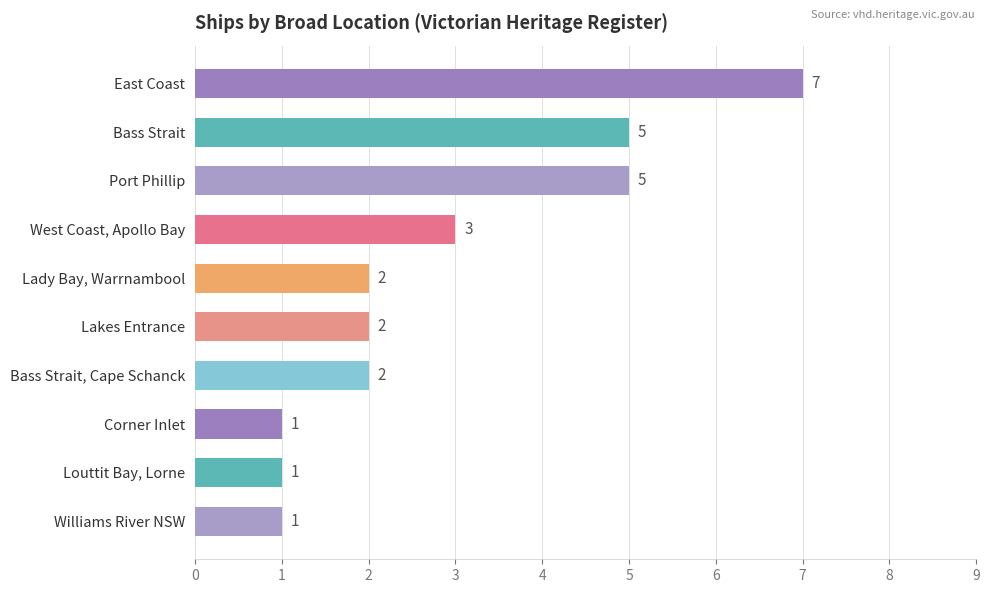

Reading top to bottom, extract all data points from this chart.

East Coast=7	Bass Strait=5	Port Phillip=5	West Coast, Apollo Bay=3	Lady Bay, Warrnambool=2	Lakes Entrance=2	Bass Strait, Cape Schanck=2	Corner Inlet=1	Louttit Bay, Lorne=1	Williams River NSW=1